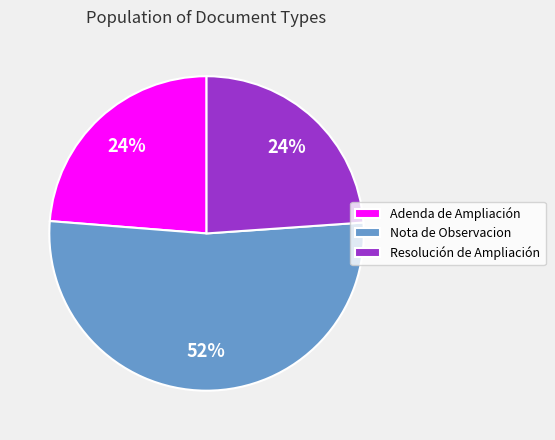

Does Nota de Observacion represent more than half of the total?

Yes